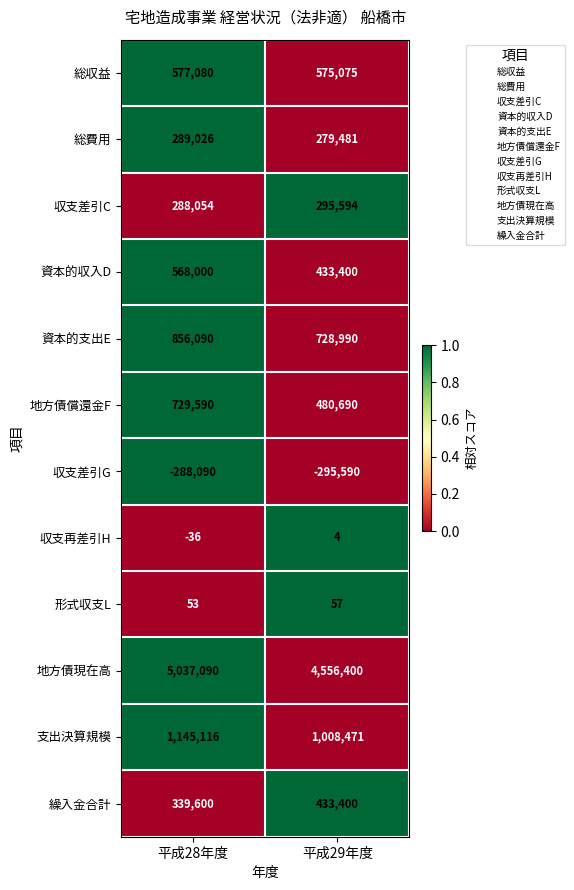

At which category does the chart reach its minimum across all series?

平成29年度